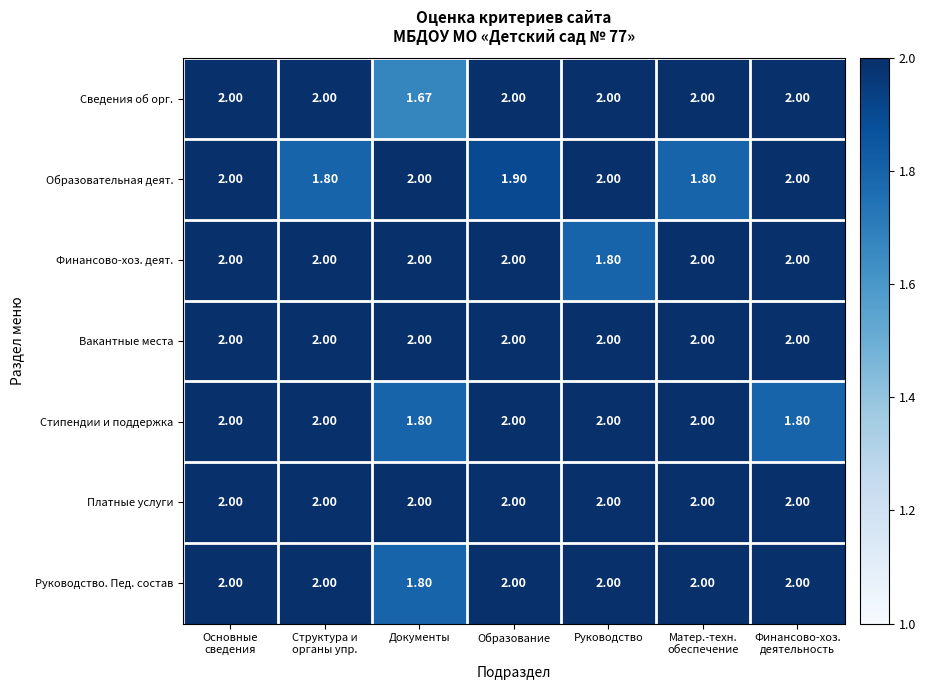

Is the value of Руководство. Пед. состав at Документы greater than the value of Вакантные места at Образование?

No